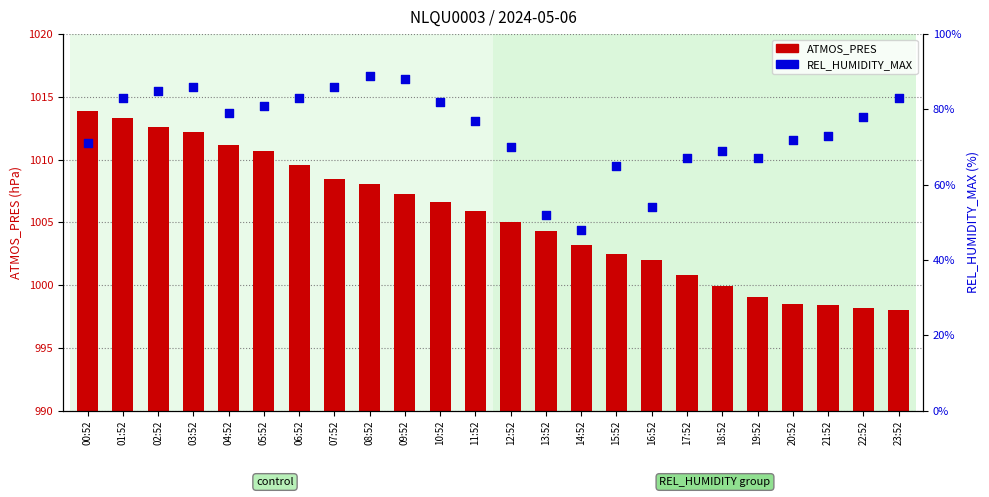

Is the value of ATMOS_PRES at 06:52 greater than the value of REL_HUMIDITY_MAX at 18:52?

Yes